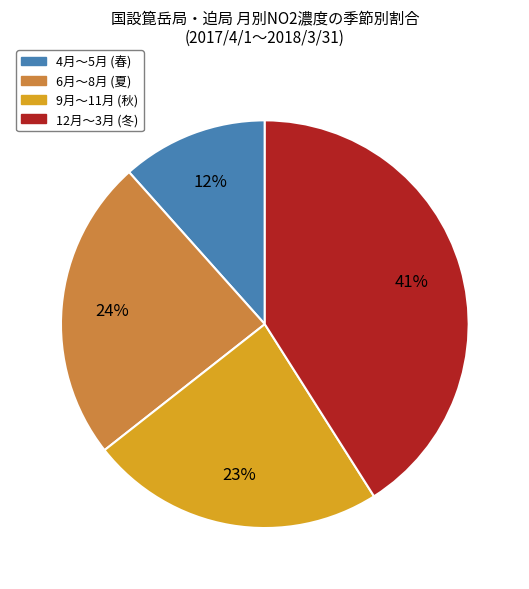

Combined, do 12月〜3月 (冬) and 9月〜11月 (秋) account for over 50%?

Yes